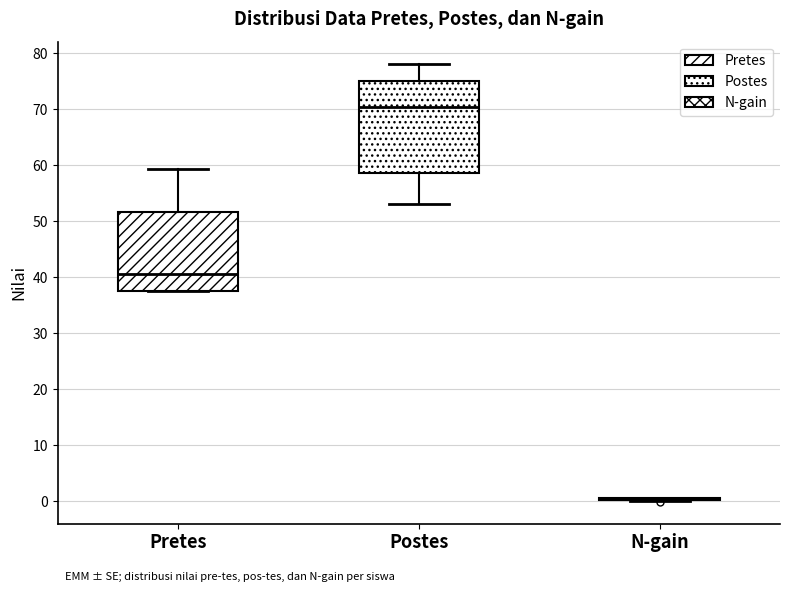

Reading left to right, transcribe this box plot: for each box, give where its median line is, the range the box spans, and where its two whiskers end, as read against the y-axis. The values are not printed on the chart, so give them approximately, as read against the axis.

Pretes: median 41, box 38 to 52, whiskers 38 to 59
Postes: median 70, box 59 to 75, whiskers 53 to 78
N-gain: box collapsed to a line at 0, whiskers 0 to 1